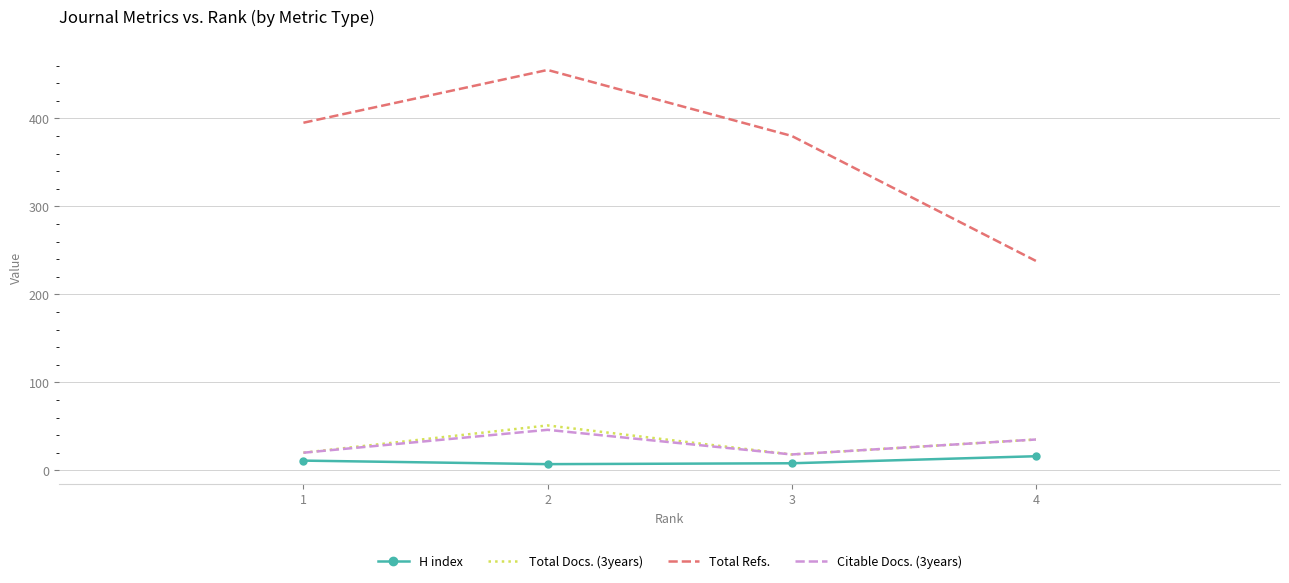

Which series changed the most between 3 and 4?

Total Refs.